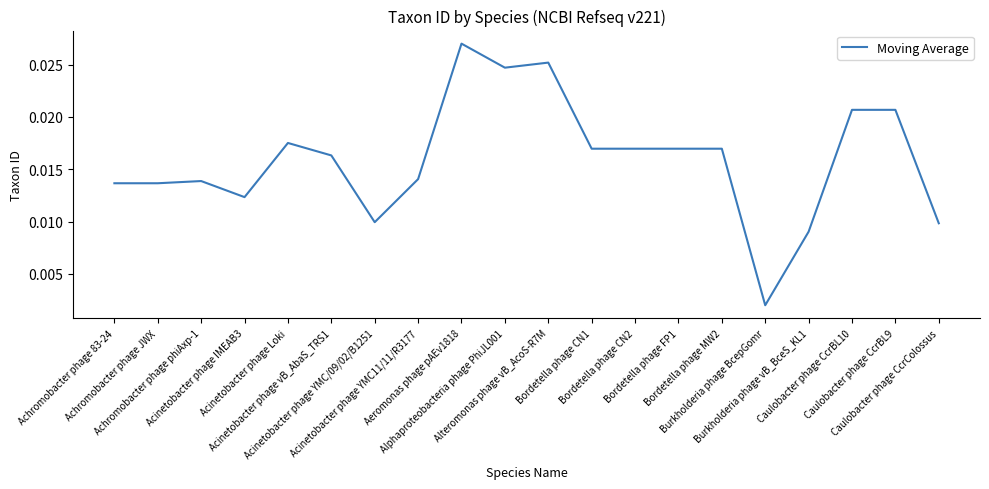

How many lines are shown in the chart?

1